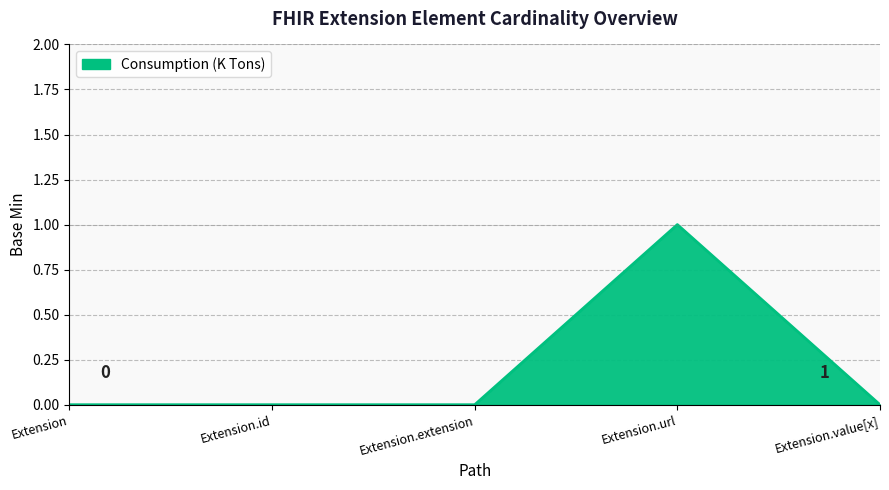

Is it true that the value at Extension.value[x] is 0?

True